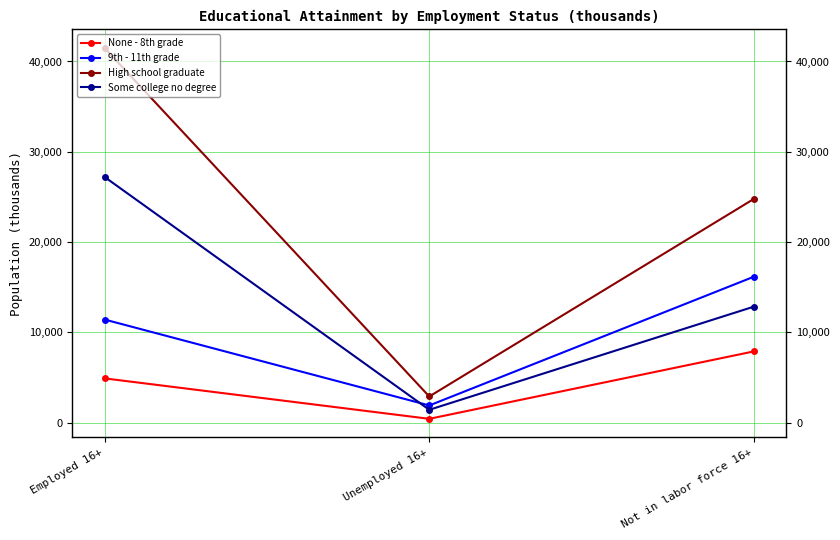

Between Unemployed 16+ and Not in labor force 16+, which series saw the biggest shift?

High school graduate